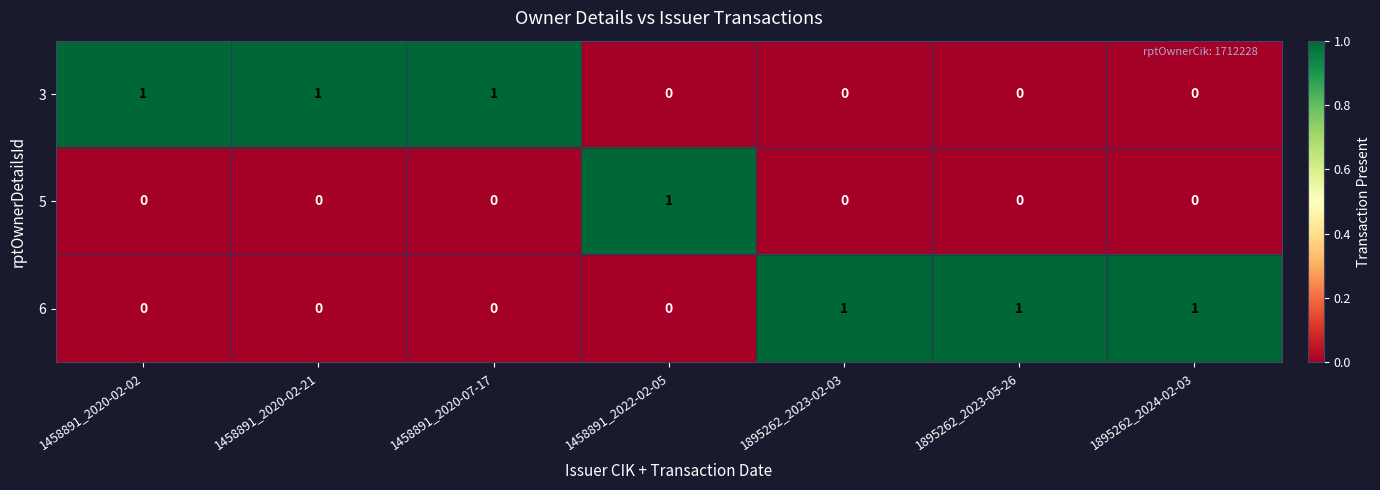

At how many categories does at least one series exceed 0?

7